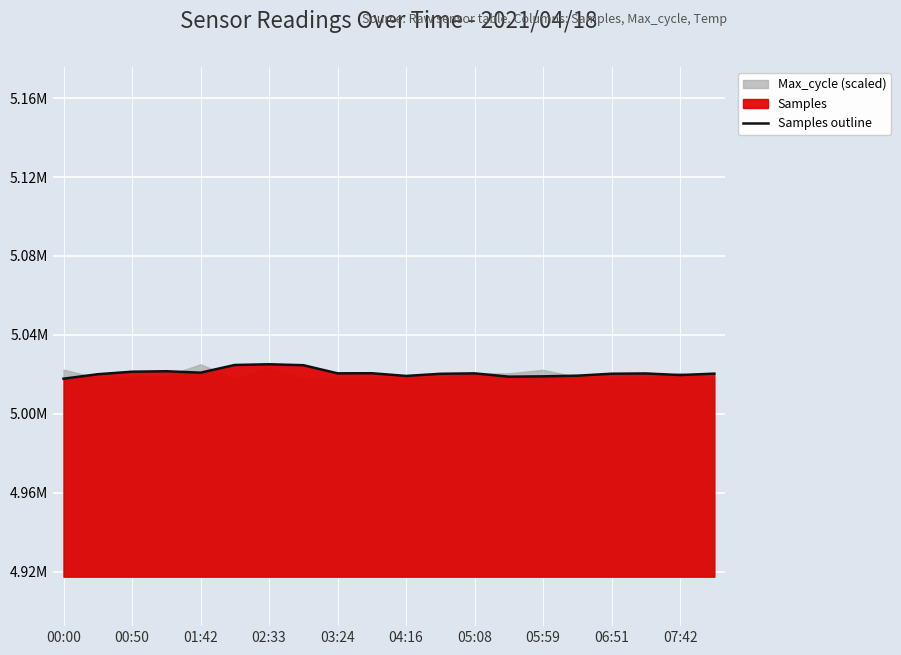

How many interior local valleys (lower than both neighbors) does the data have?

5